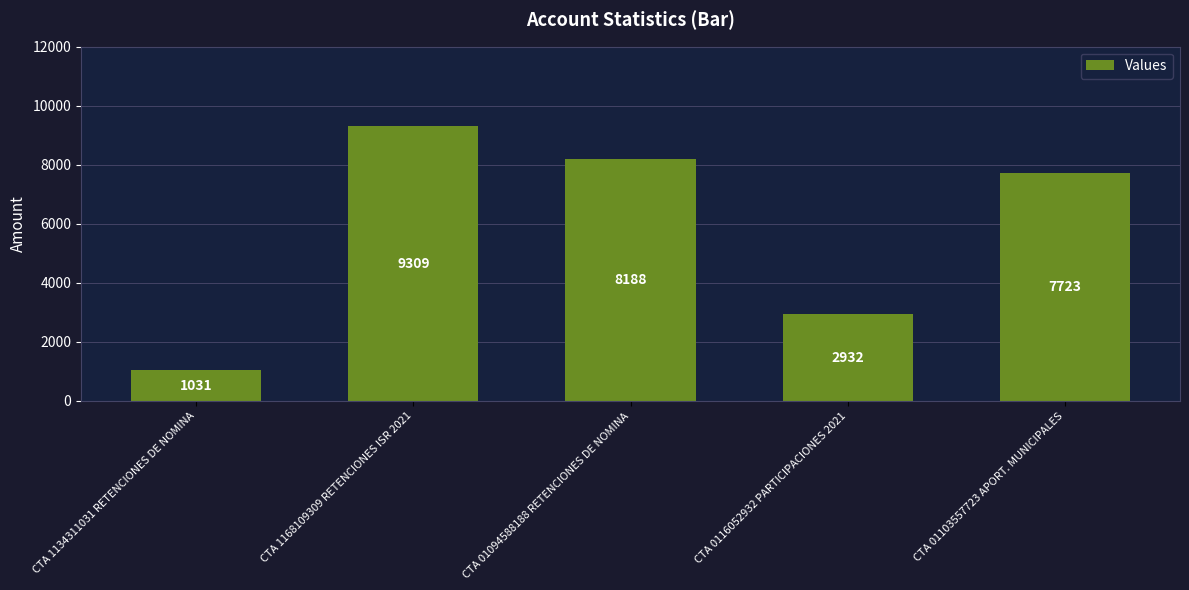

What is the value of the 1st bar from the left?

1031